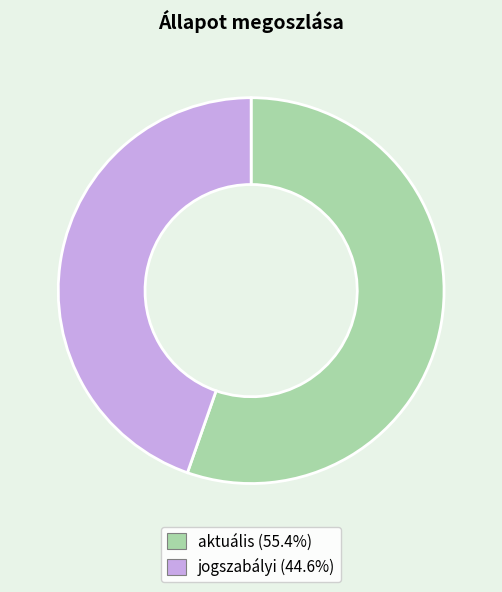

What is the smallest slice in the pie chart?

jogszabályi